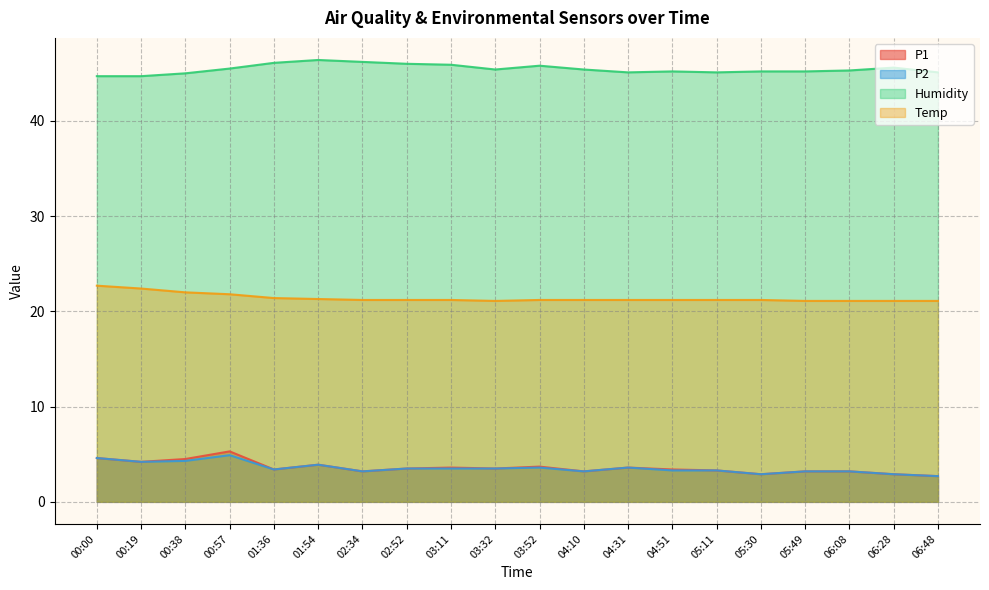

What position from the left is 02:34?

7